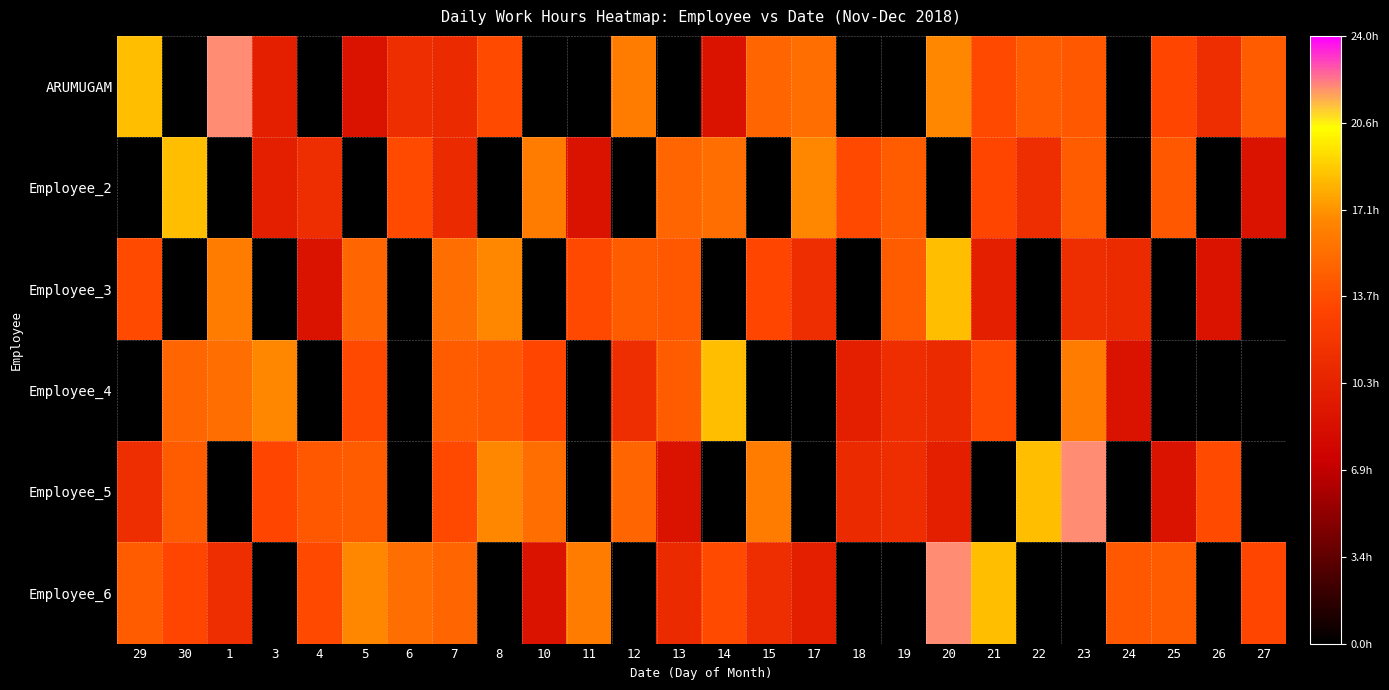

Reading left to right, list all the values displayed in this chart.

ARUMUGAM: 29=18.4	30=0.0	1=22.0	3=9.9	4=0.0	5=8.9	6=11.3	7=10.9	8=13.6	10=0.0	11=0.0	12=16.2	13=0.0	14=8.9	15=14.9	17=15.4	18=0.0	19=0.0	20=16.7	21=13.5	22=14.5	23=14.3	24=0.0	25=13.3	26=11.3	27=14.5
Employee_2: 29=0.0	30=18.4	1=0.0	3=9.9	4=11.3	5=0.0	6=13.6	7=10.9	8=0.0	10=16.2	11=8.9	12=0.0	13=14.9	14=15.4	15=0.0	17=16.7	18=13.5	19=14.5	20=0.0	21=13.3	22=11.3	23=14.5	24=0.0	25=14.3	26=0.0	27=8.9
Employee_3: 29=13.6	30=0.0	1=16.2	3=0.0	4=8.9	5=14.9	6=0.0	7=15.4	8=16.7	10=0.0	11=13.5	12=14.5	13=14.3	14=0.0	15=13.3	17=11.3	18=0.0	19=14.5	20=18.4	21=9.9	22=0.0	23=11.3	24=10.9	25=0.0	26=8.9	27=0.0
Employee_4: 29=0.0	30=14.9	1=15.4	3=16.7	4=0.0	5=13.5	6=0.0	7=14.5	8=14.3	10=13.3	11=0.0	12=11.3	13=14.5	14=18.4	15=0.0	17=0.0	18=9.9	19=11.3	20=10.9	21=13.6	22=0.0	23=16.2	24=8.9	25=0.0	26=0.0	27=0.0
Employee_5: 29=11.3	30=14.5	1=0.0	3=13.3	4=14.3	5=14.5	6=0.0	7=13.5	8=16.7	10=15.4	11=0.0	12=14.9	13=8.9	14=0.0	15=16.2	17=0.0	18=10.9	19=11.3	20=9.9	21=0.0	22=18.4	23=22.0	24=0.0	25=8.9	26=13.6	27=0.0
Employee_6: 29=14.5	30=13.3	1=11.3	3=0.0	4=13.5	5=16.7	6=15.4	7=14.9	8=0.0	10=8.9	11=16.2	12=0.0	13=10.9	14=13.6	15=11.3	17=9.9	18=0.0	19=0.0	20=22.0	21=18.4	22=0.0	23=0.0	24=14.3	25=14.5	26=0.0	27=13.3